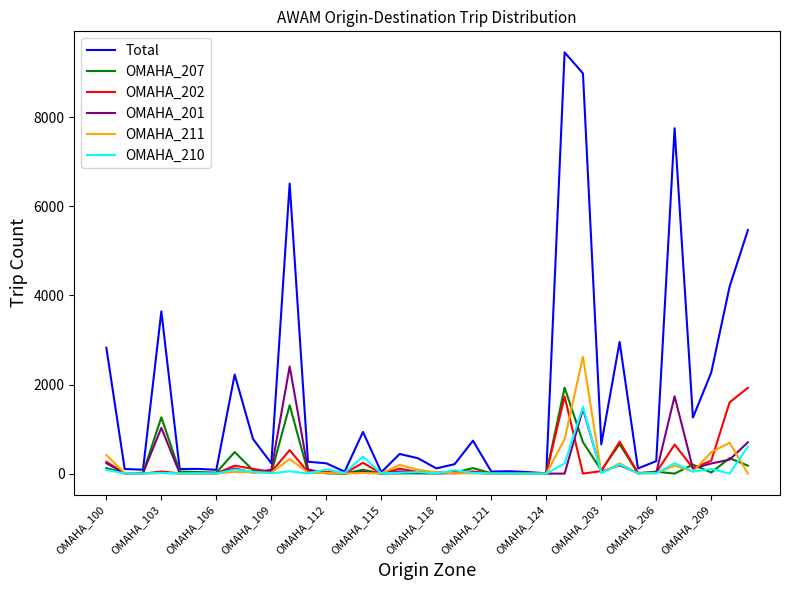

Which series has the largest range (max minus min)?

Total